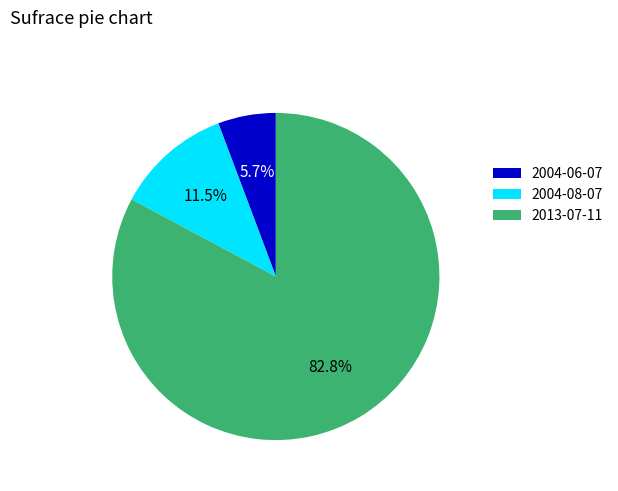

Between 2004-06-07 and 2013-07-11, which is larger?

2013-07-11